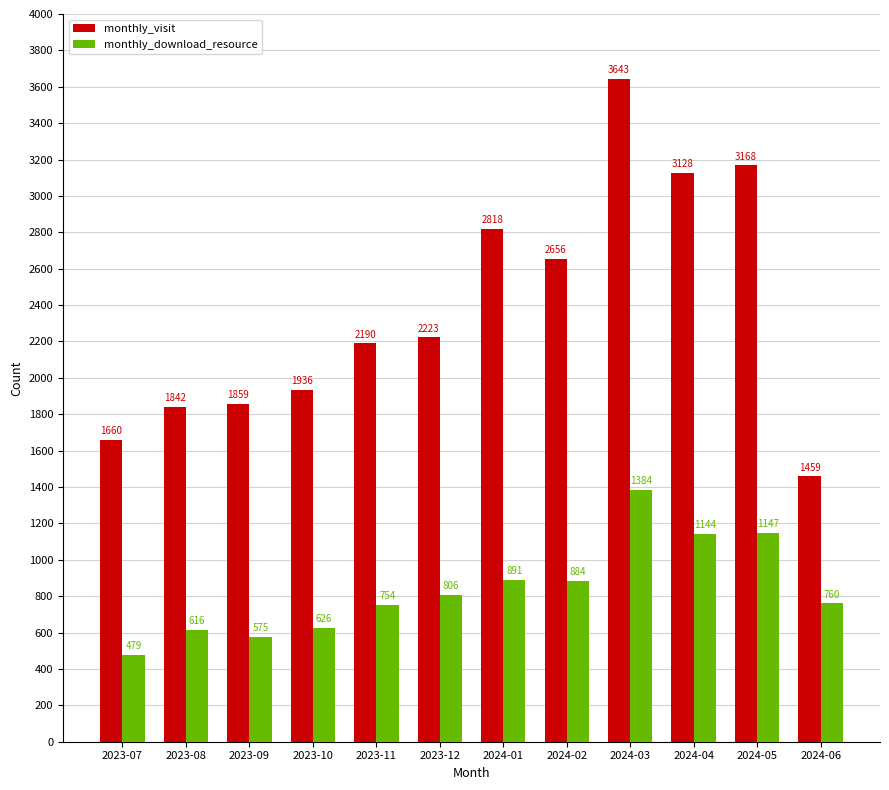

What is the sum of all monthly_visit values?

28582